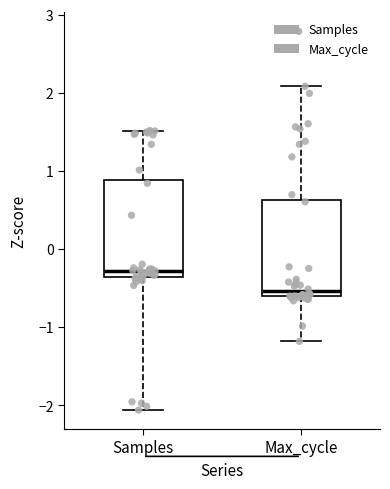

Reading left to right, transcribe this box plot: for each box, give where its median line is, the range the box spans, and where its two whiskers end, as read against the y-axis. The values are not printed on the chart, so give them approximately, as read against the axis.

Samples: median -0.3, box -0.4 to 0.9, whiskers -2.1 to 1.5
Max_cycle: median -0.5, box -0.6 to 0.6, whiskers -1.2 to 2.1